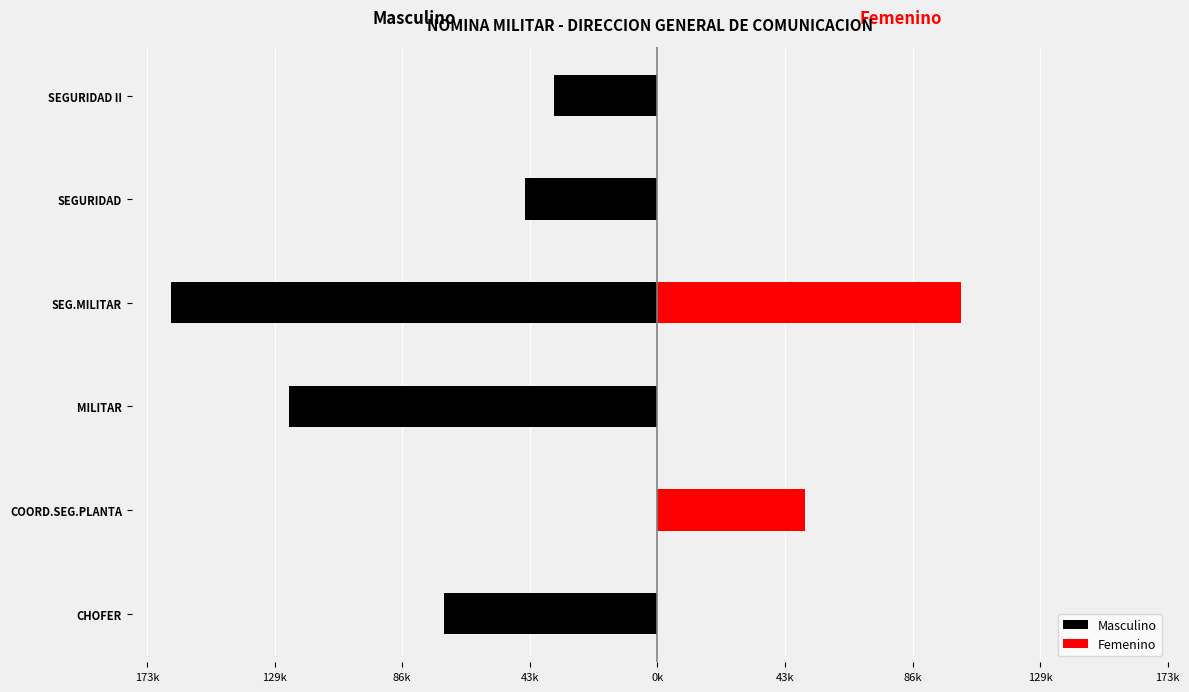

The Femenino series shows 15134.4 at COORD.SEG.PLANTA. True or false?

False